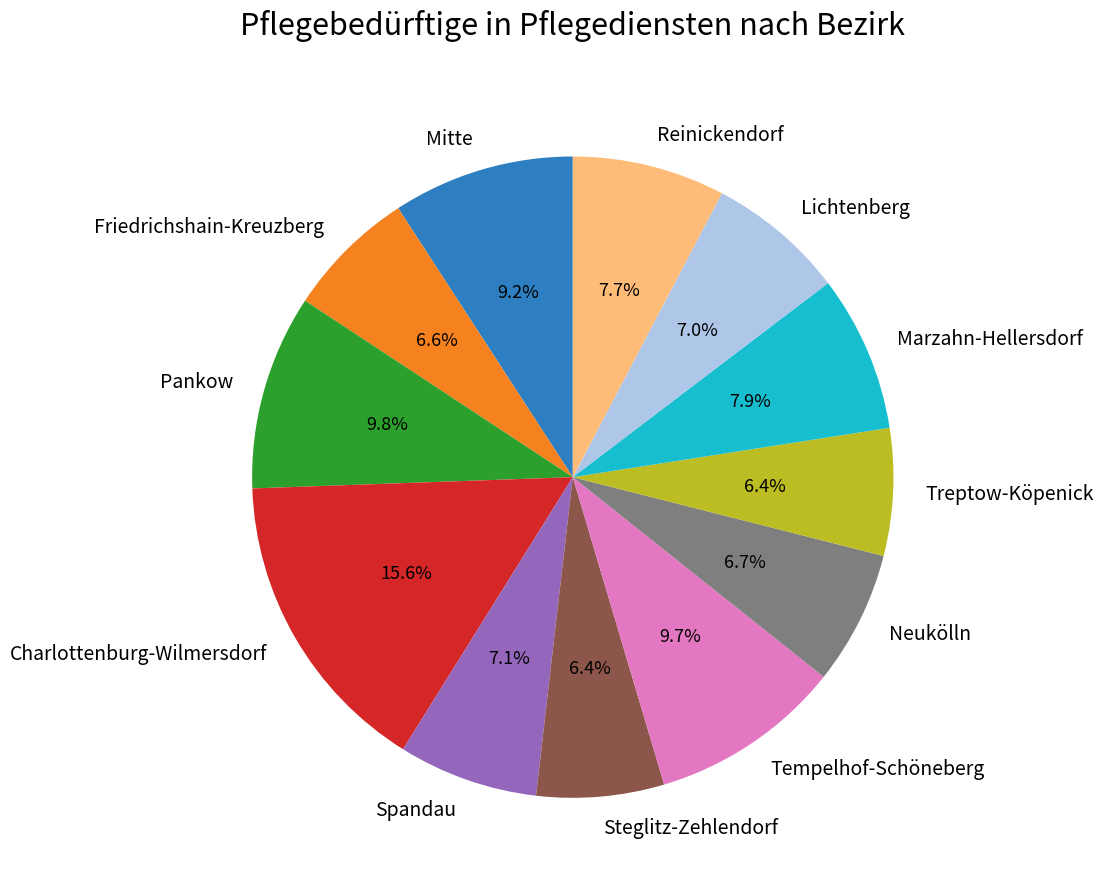

How many segments does this pie chart have?

12